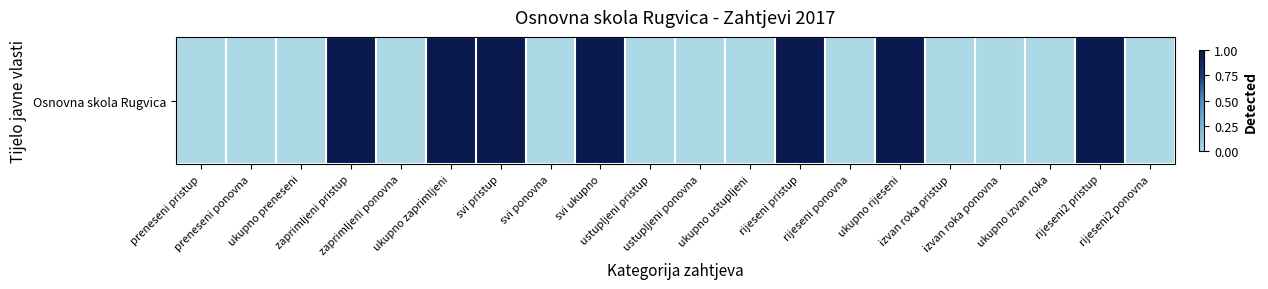

The chart shows a value of 1 at ukupno rijeseni. True or false?

True